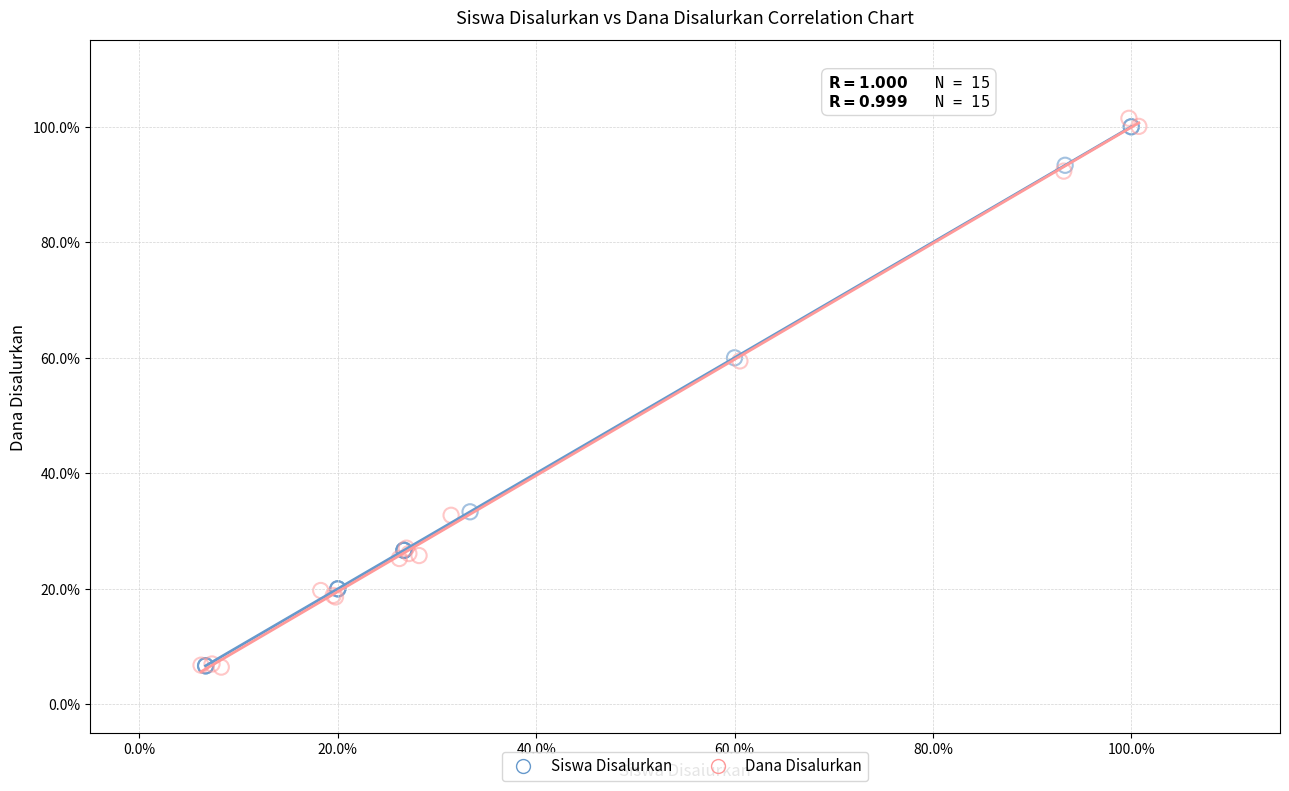

Which series has the widest spread of Y values?

Dana Disalurkan